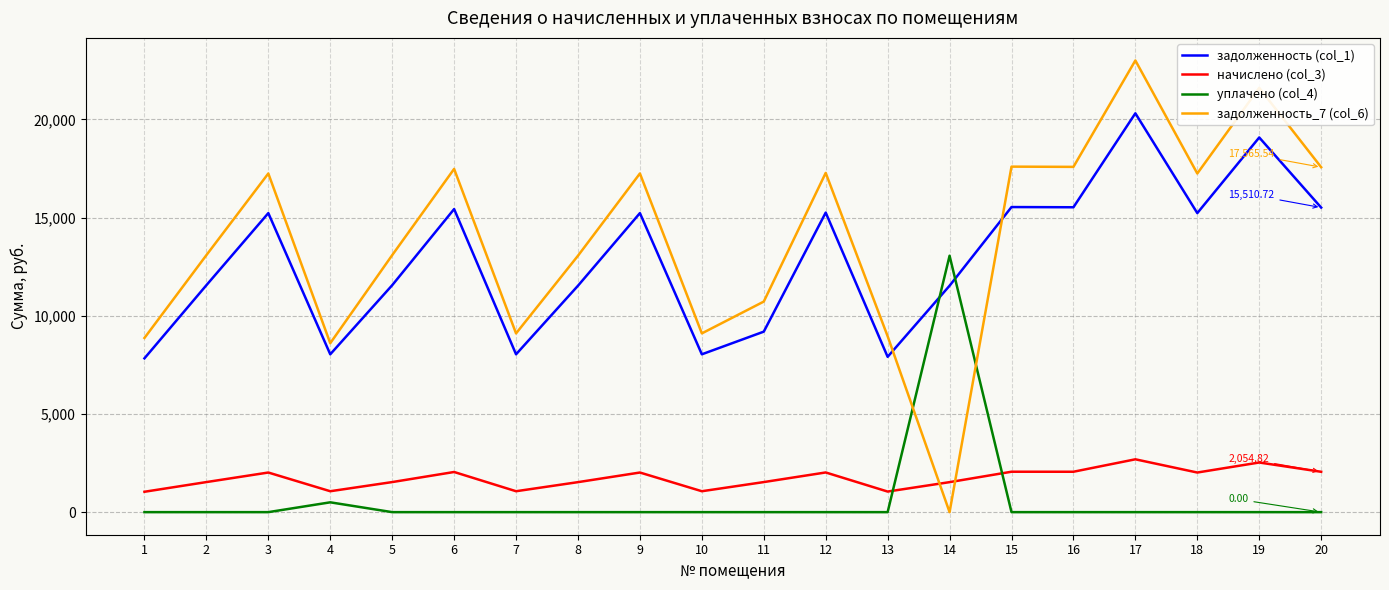

Which series has the largest range (max minus min)?

задолженность_7 (col_6)